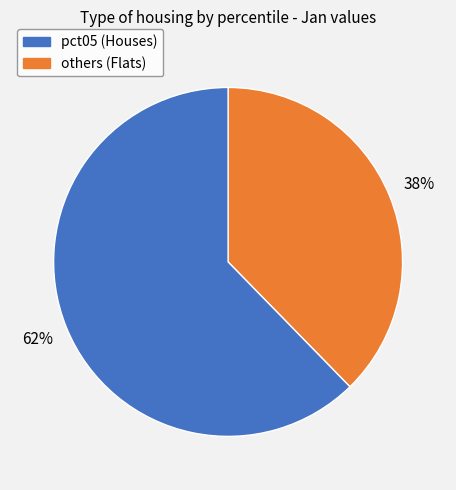

Does any single category account for the majority?

Yes